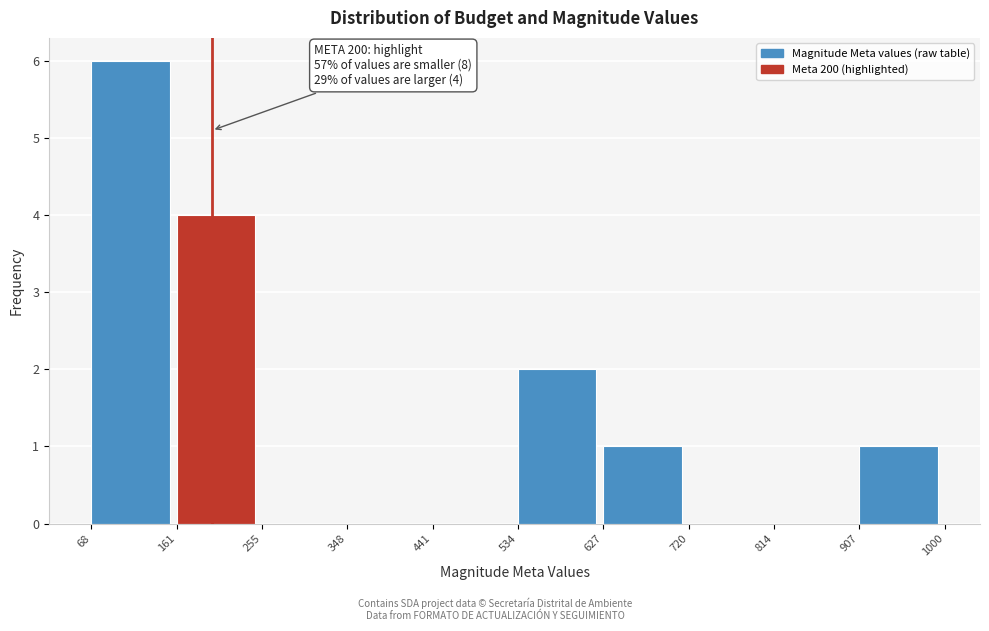

Over which range of the x-axis is the bar tallest?

68 to 161